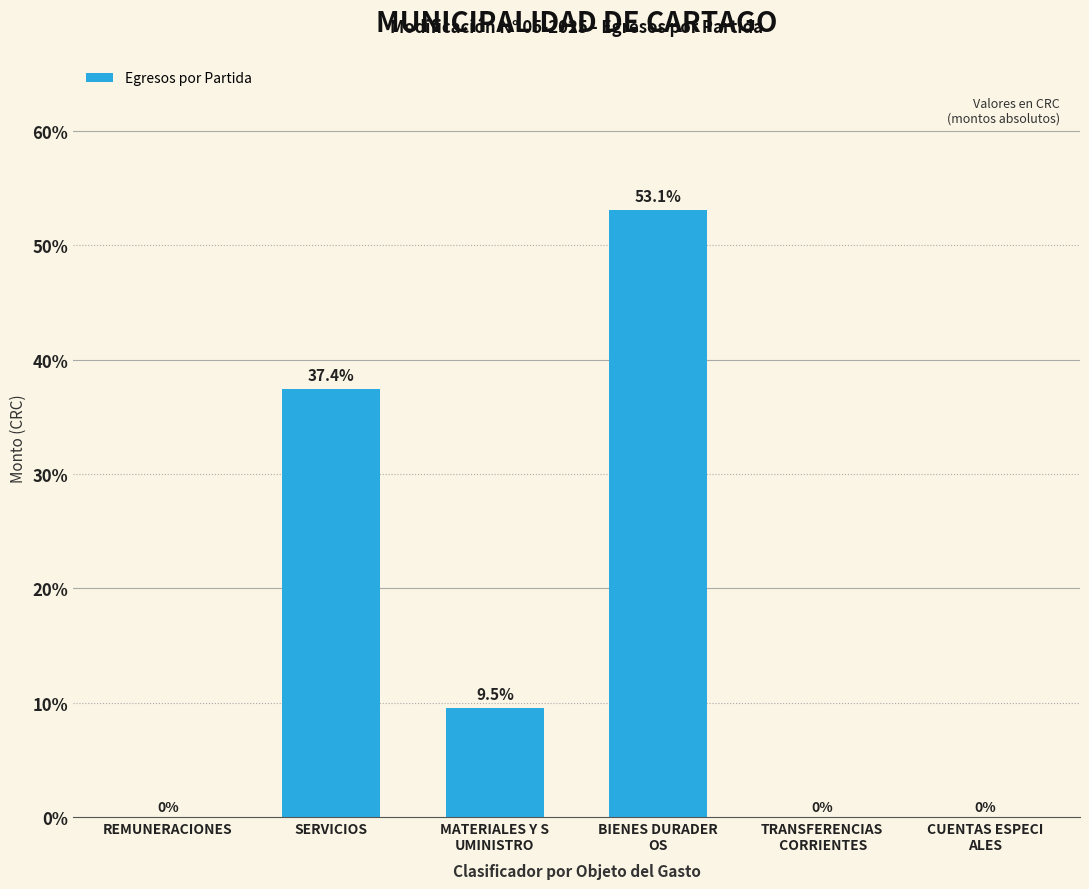

The value at REMUNERACIONES is 0.0. True or false?

True